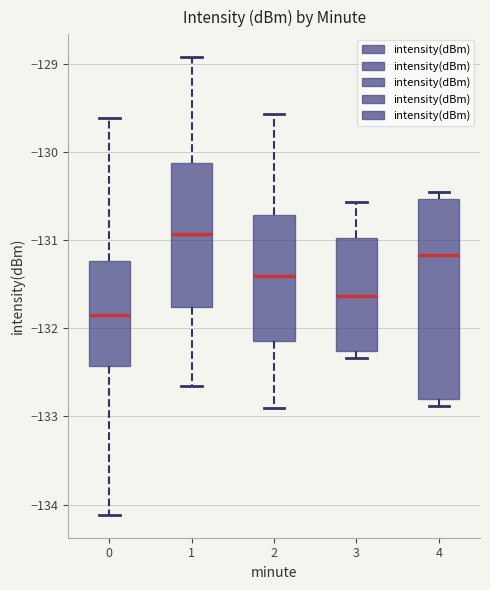

Where does the lower whisker of the box at x = 1 end on the y-axis? The values are not printed on the chart, so give them approximately, as read against the axis.

-132.7